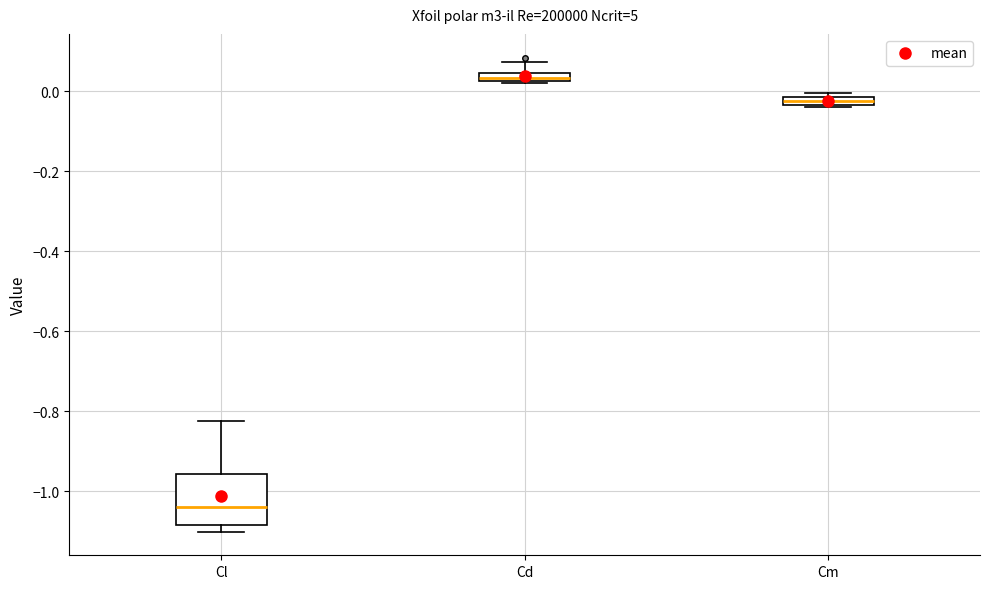

Where is the lower edge of the box for Cm on the y-axis? The values are not printed on the chart, so give them approximately, as read against the axis.

-0.04